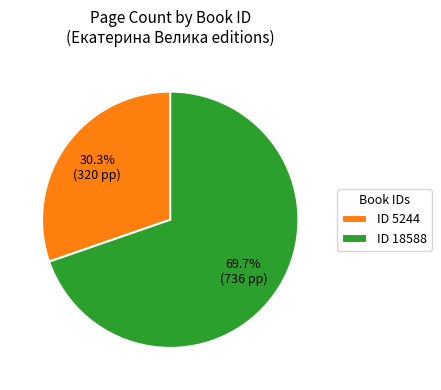

Rank the categories by value from lowest to highest.

ID 5244, ID 18588